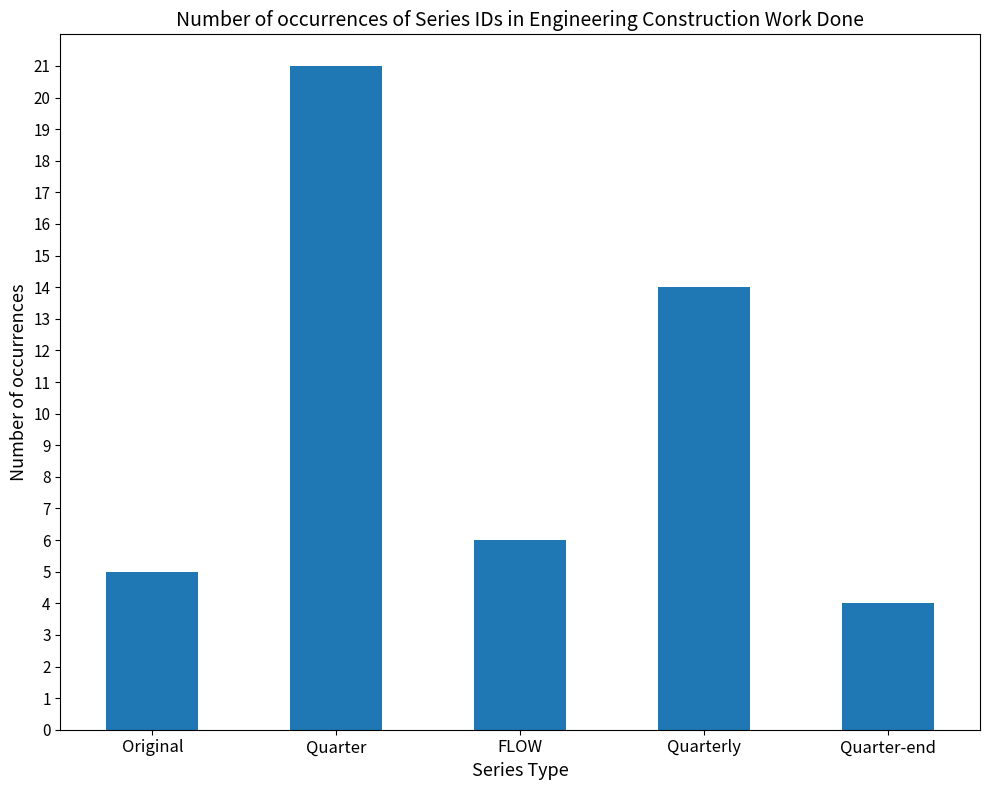

At which label is the value closest to 12?

Quarterly